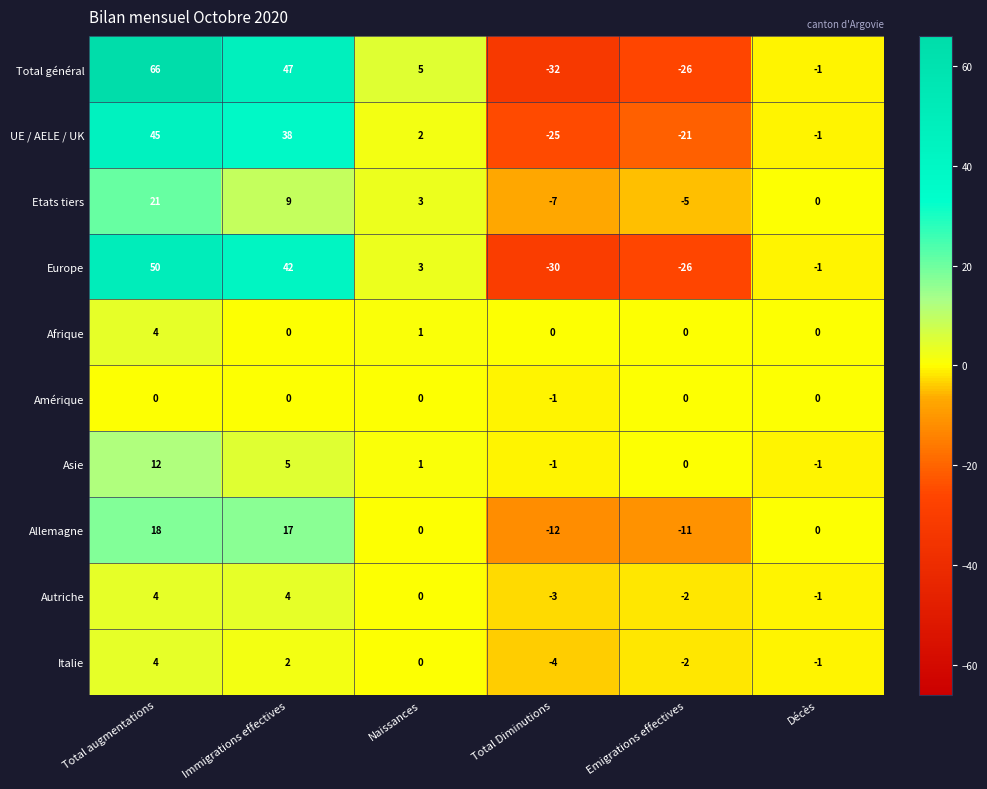

The value of Etats tiers at Total Diminutions is -4. True or false?

False